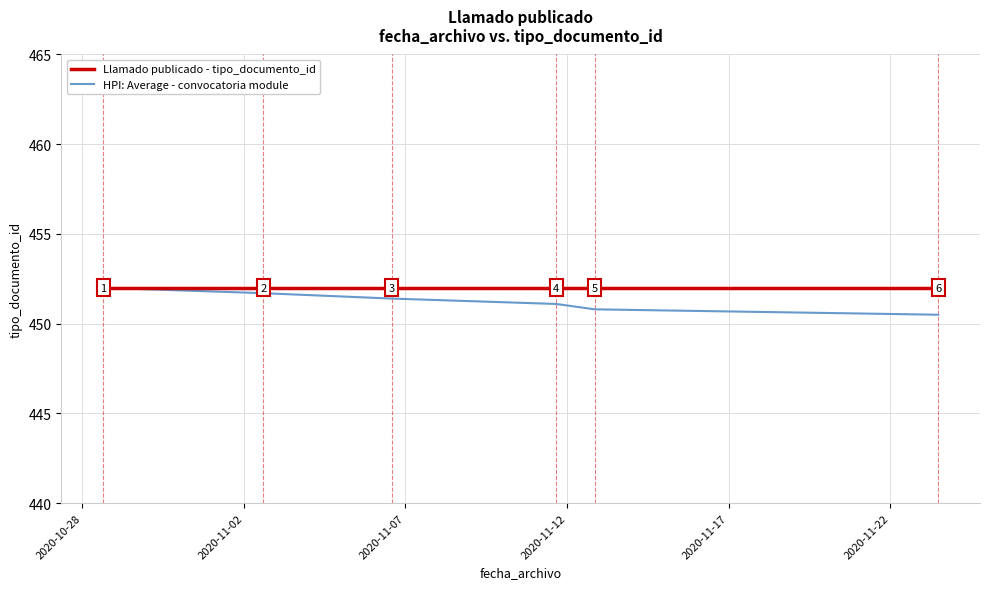

Which series has the widest spread of values?

HPI: Average - convocatoria module